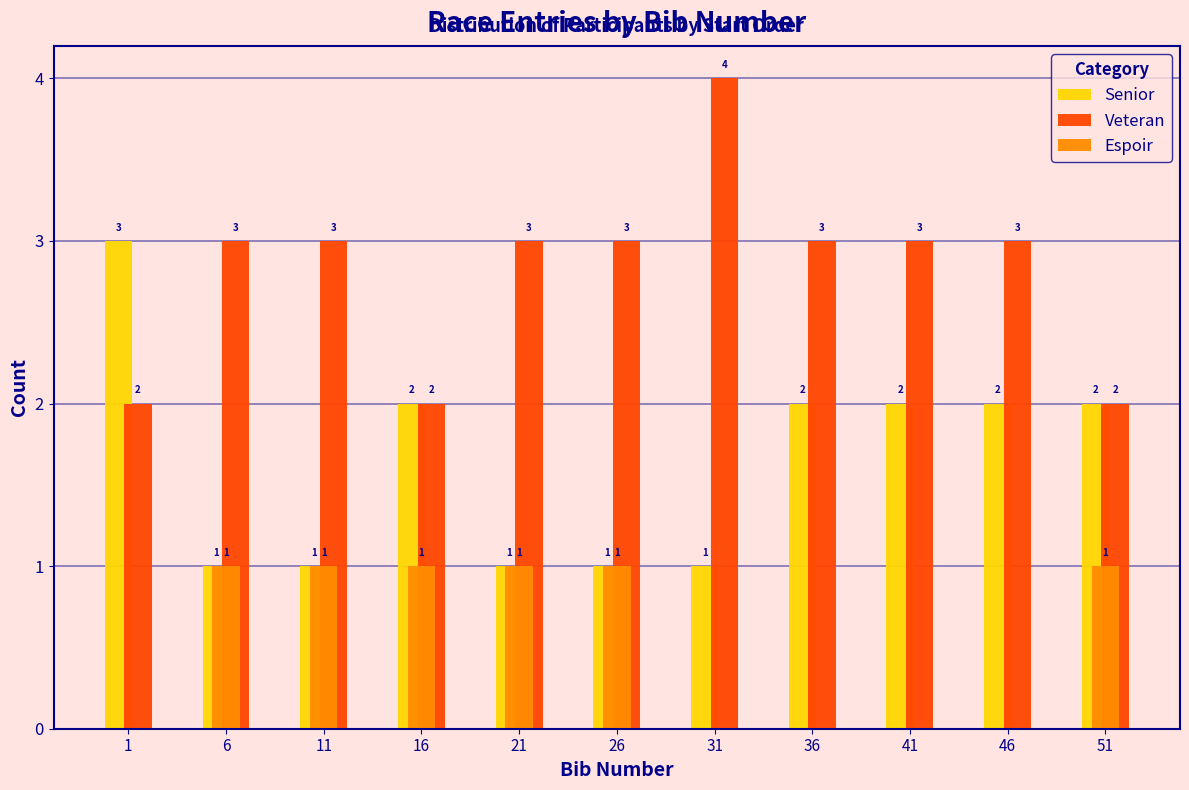

Reading left to right, what are all the values shown in this chart?

Senior: 1=3	6=1	11=1	16=2	21=1	26=1	31=1	36=2	41=2	46=2	51=2
Veteran: 1=2	6=3	11=3	16=2	21=3	26=3	31=4	36=3	41=3	46=3	51=2
Espoir: 1=0	6=1	11=1	16=1	21=1	26=1	31=0	36=0	41=0	46=0	51=1